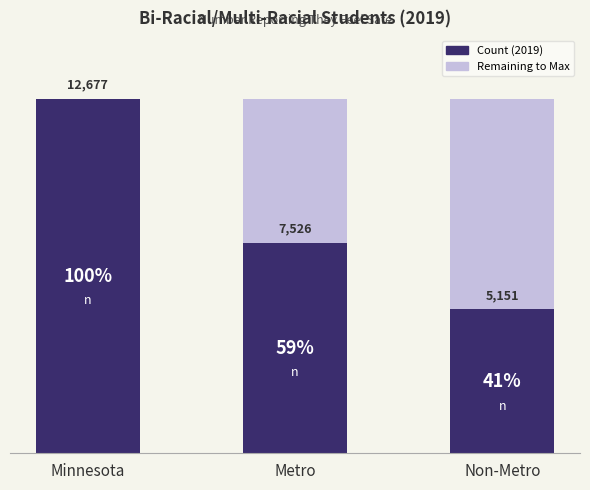

Are the bars grouped side by side (vs. stacked)?

No